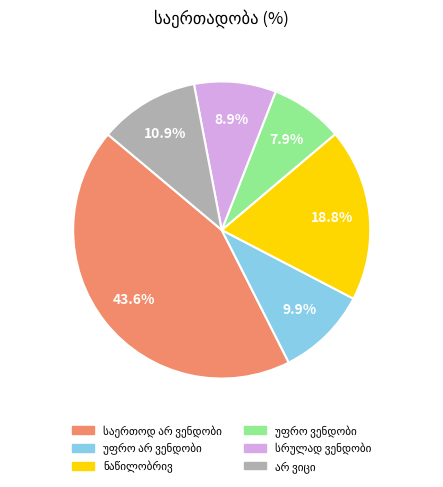

Approximately how many times larger is the value at ნაწილობრივ compared to სრულად ვენდობი?

2.1